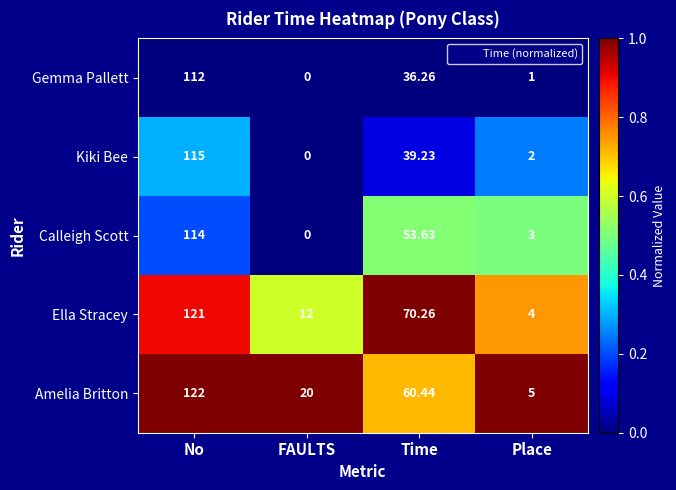

Which category has the lowest value across all series?

FAULTS